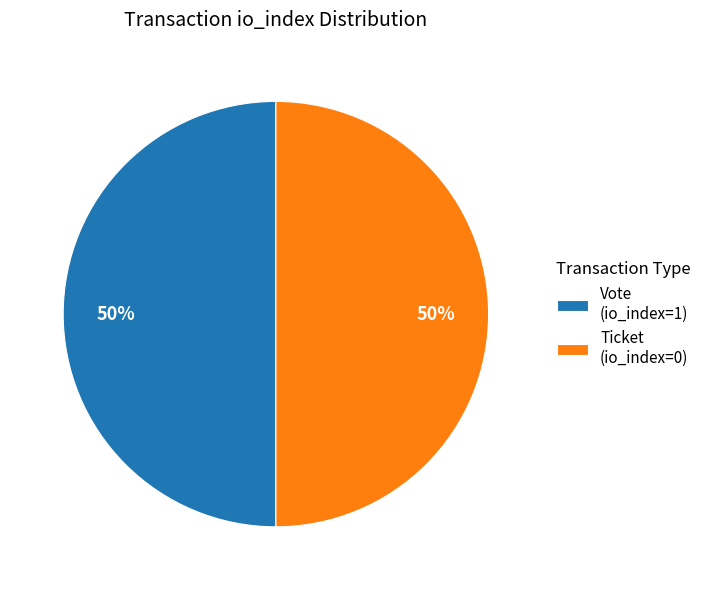

Count the number of slices in the pie.

2